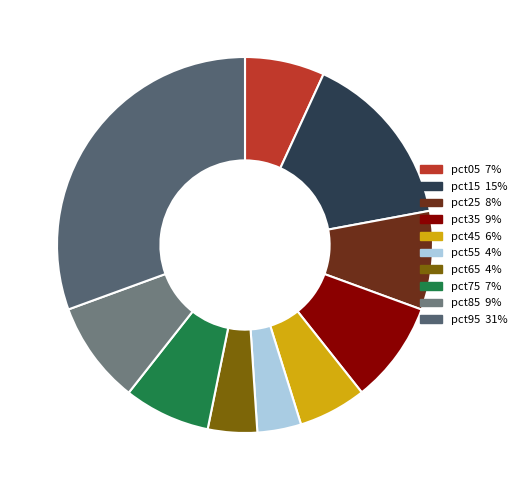

Is there a majority slice in this chart?

No